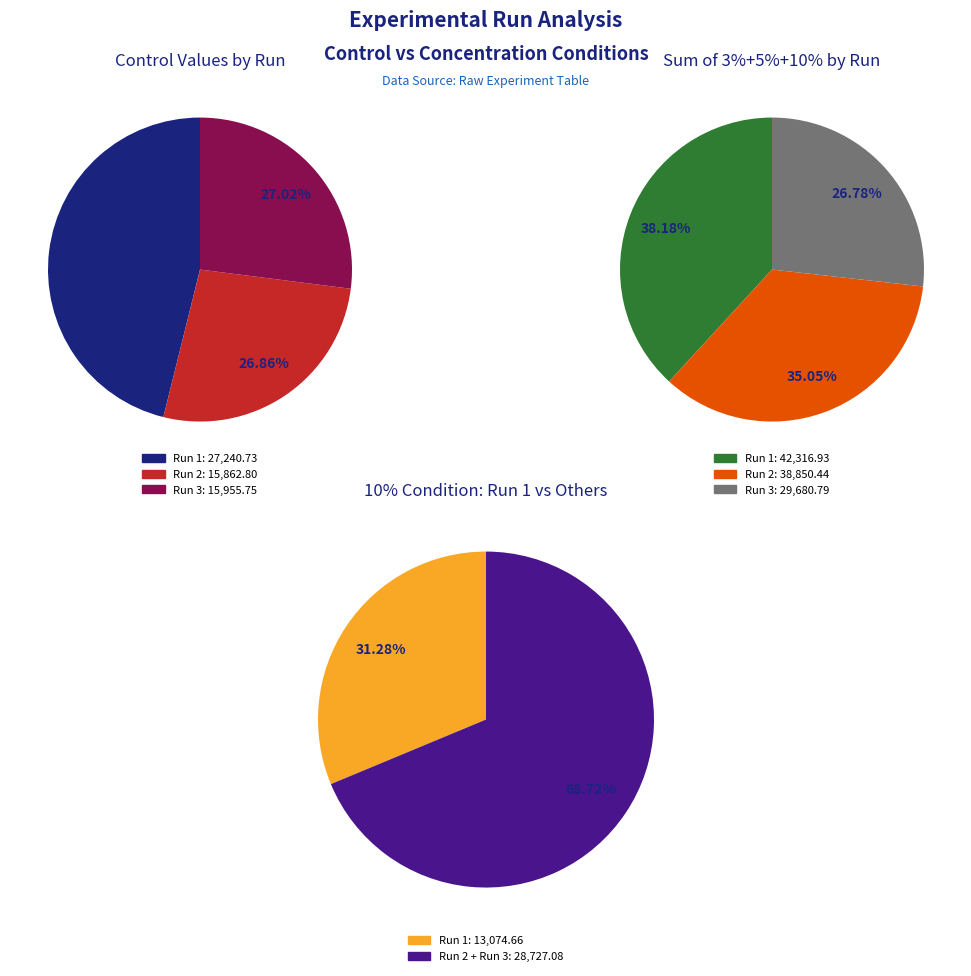

Does any single category account for the majority?

No